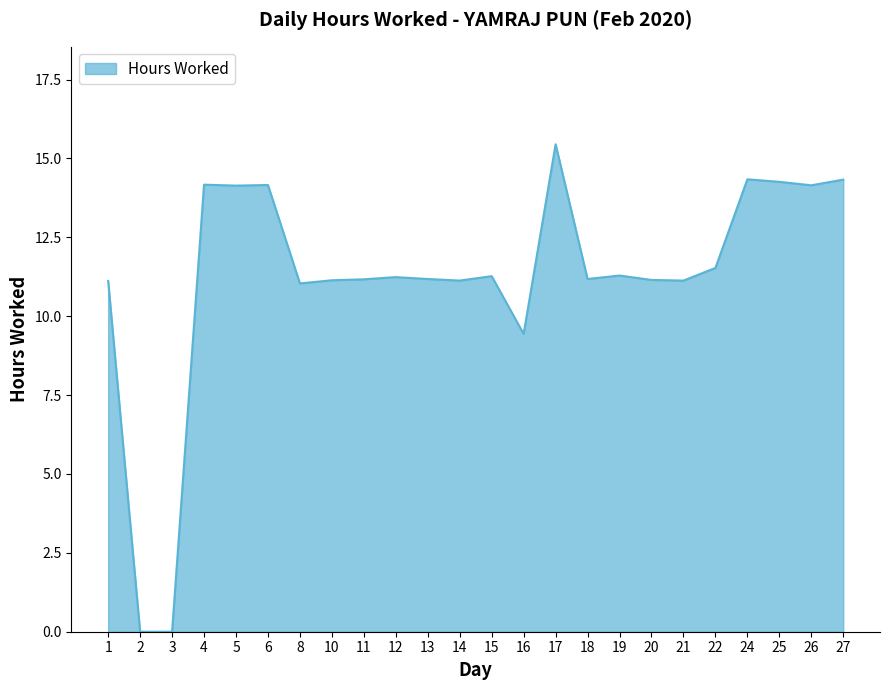

What is the difference between the values at 21 and 24?

3.2